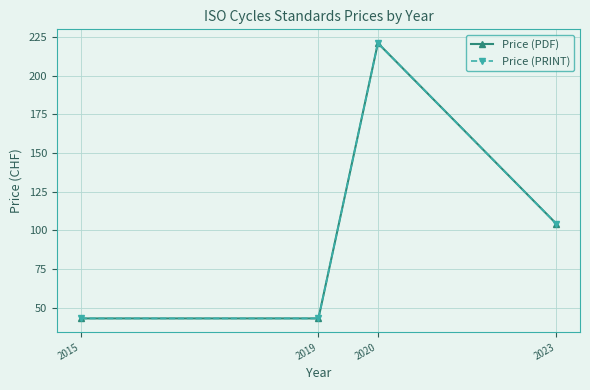

What is the difference between the maximum and second lowest values in the Price (PDF) series?

178.0